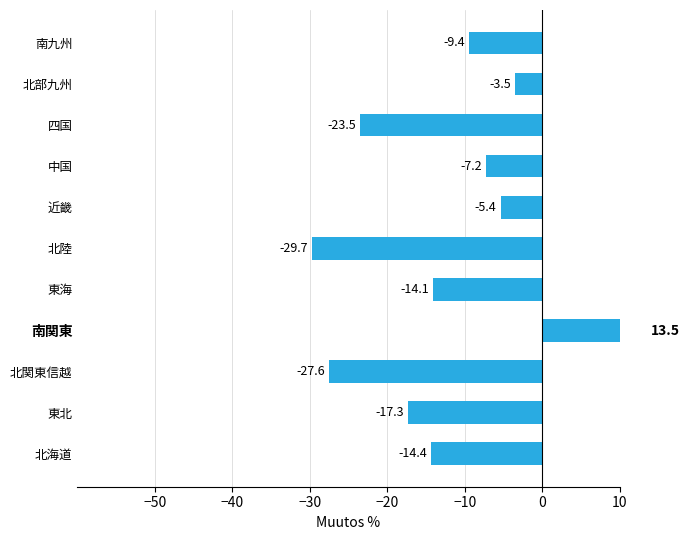

What is the difference between the values at 北陸 and 南九州?

20.3